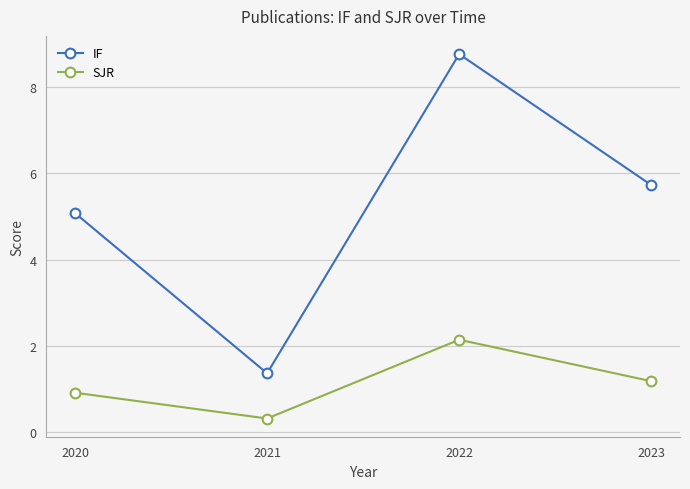

Where is the first local minimum for IF?

2021